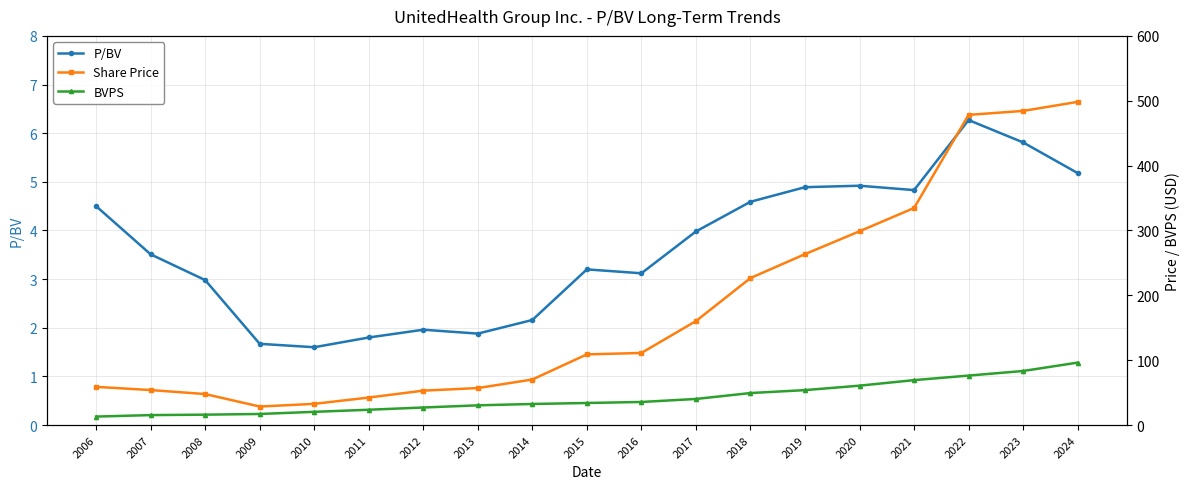

Between 2020 and 2019, which is larger?

2020